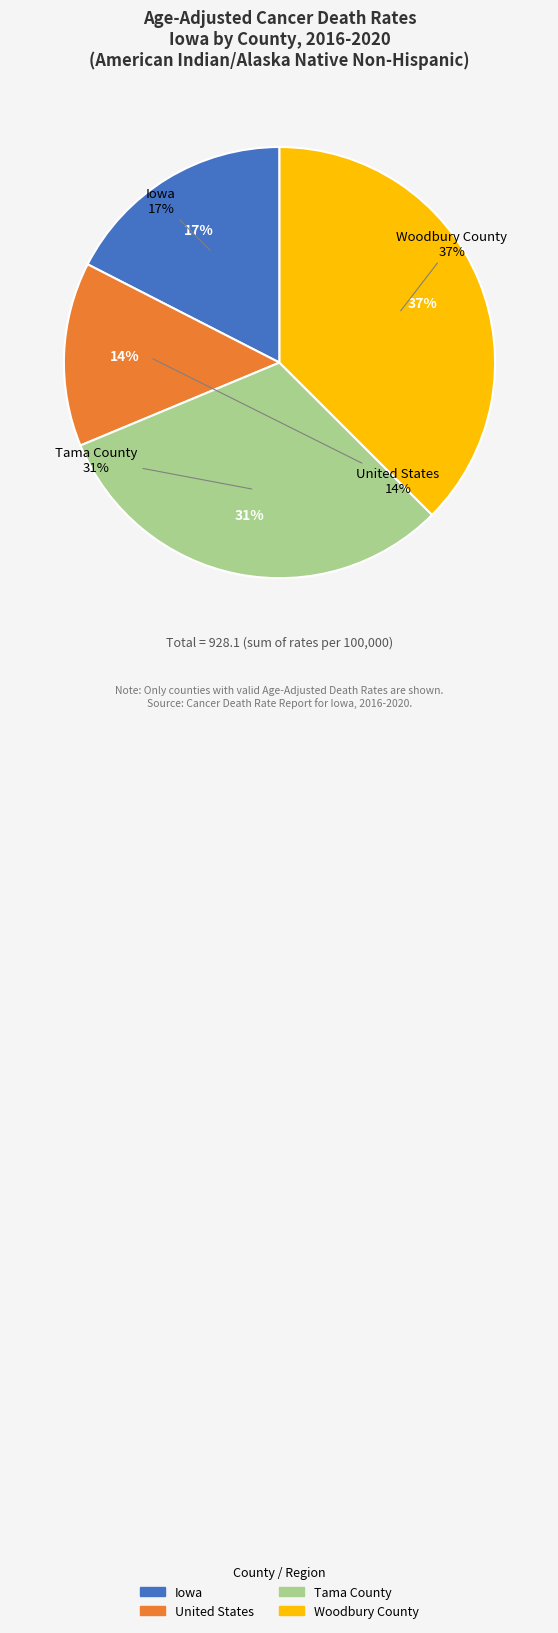

Is there a majority slice in this chart?

No